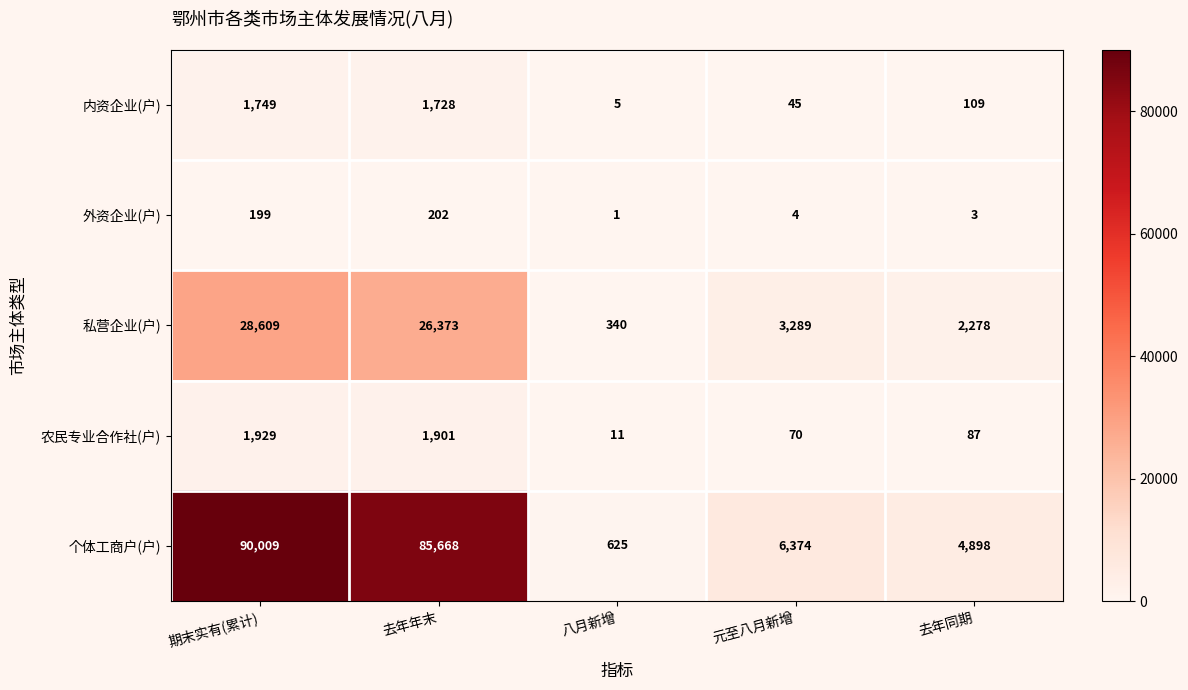

At which label does 私营企业(户) reach its minimum?

八月新增